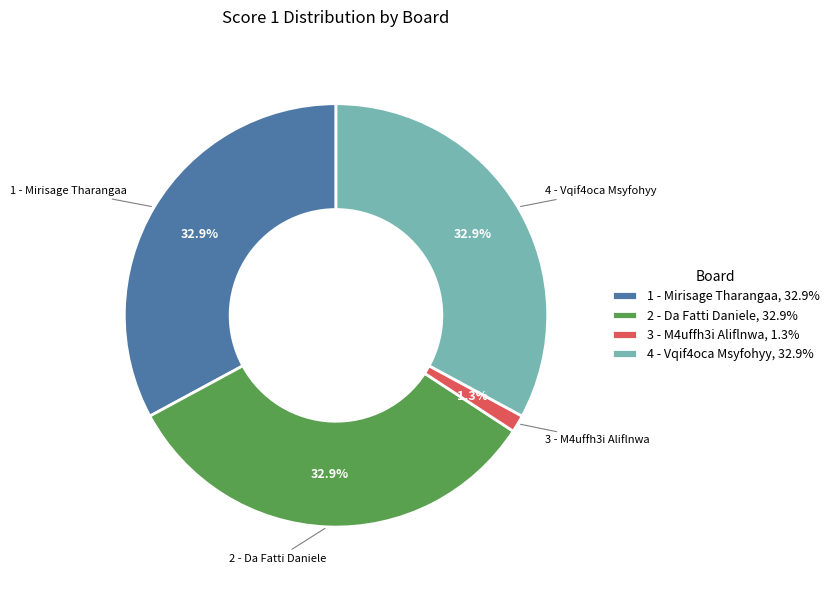

Do 2 - Da Fatti Daniele and 4 - Vqif4oca Msyfohyy together represent more than half of the pie?

Yes